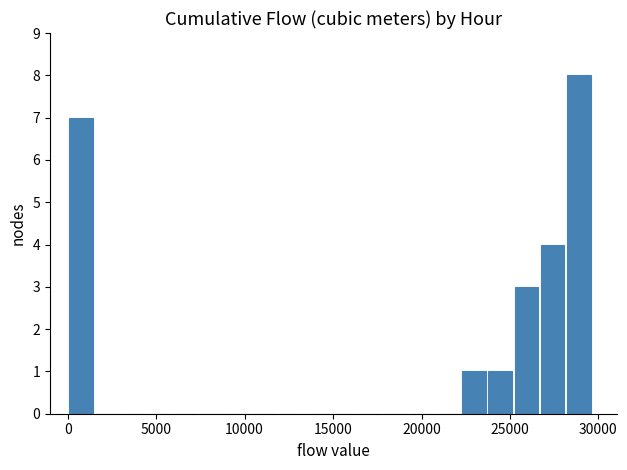

Around what value on the x-axis is the tallest bar? Give the approximate position of its centre, as read against the axis.

29000